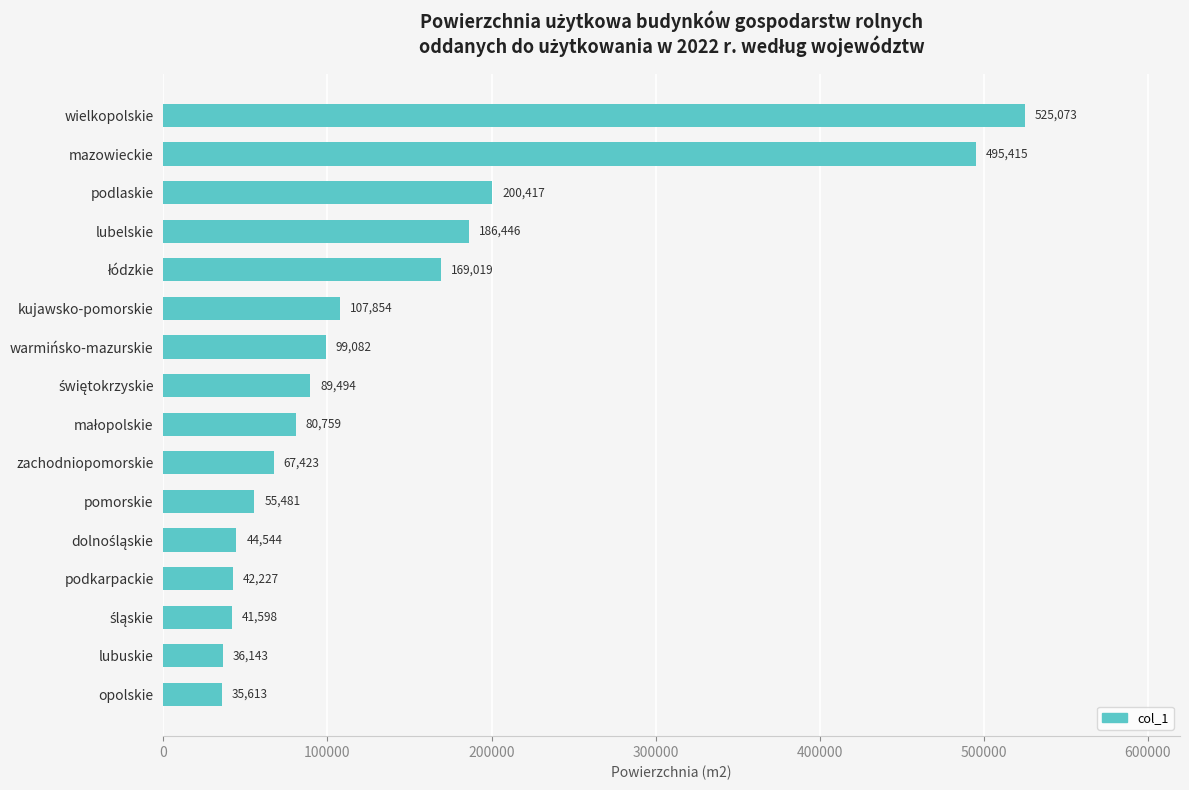

What is the sum of all values?

2276588